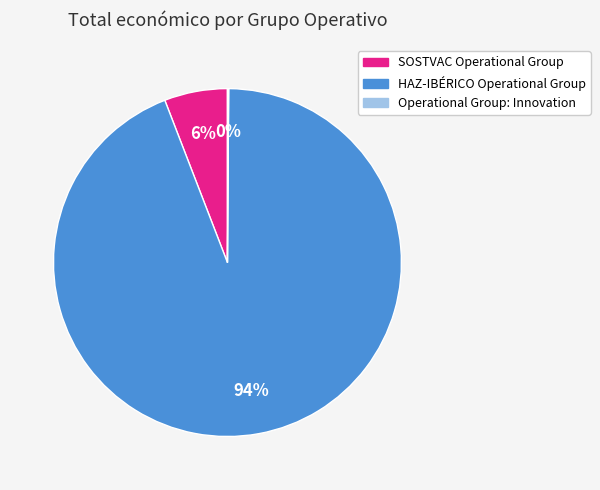

Do HAZ-IBÉRICO Operational Group and SOSTVAC Operational Group together represent more than half of the pie?

Yes